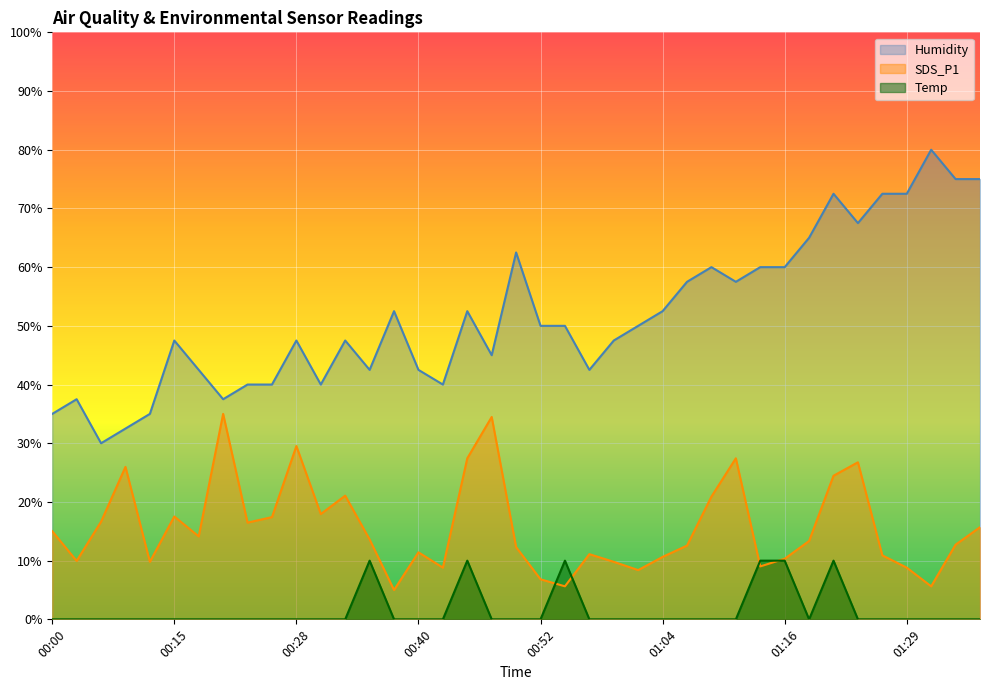

What is the sum of the Temp values at 00:13 and 01:16?

10.0